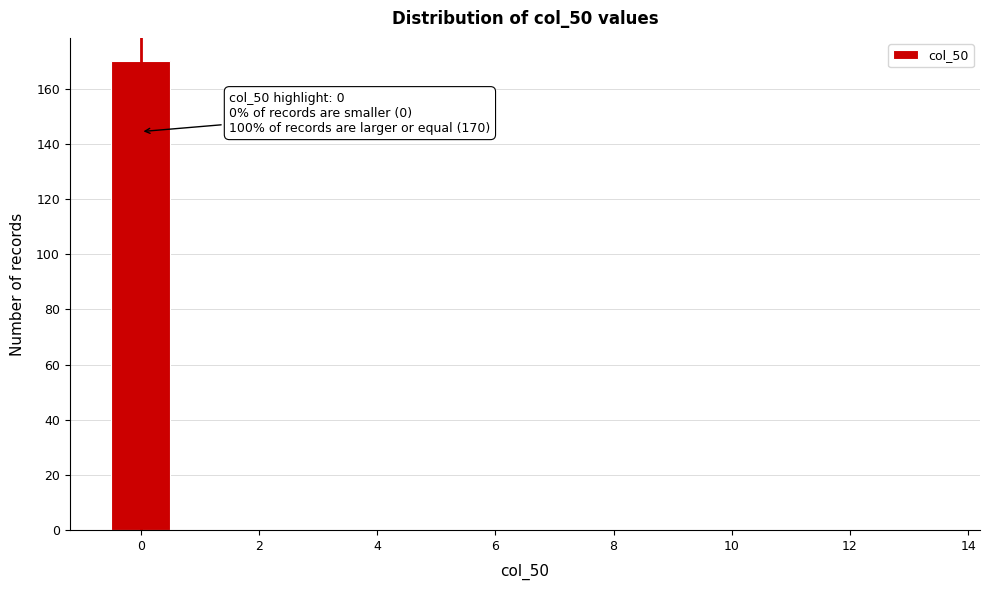

Which range on the x-axis has the tallest bar?

-0.5 to 0.5